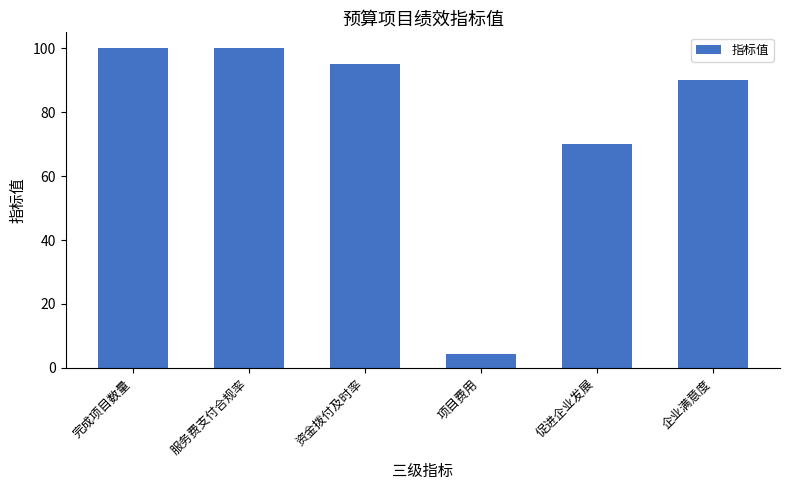

What is the label of the 1st bar from the left?

完成项目数量